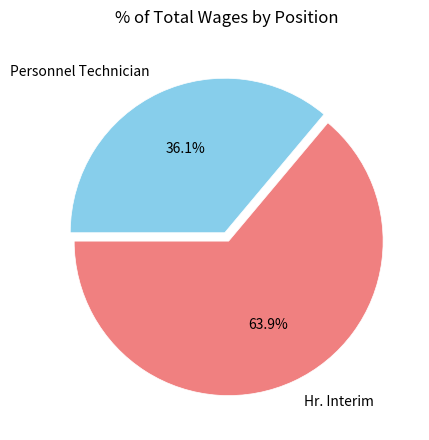

True or false: Hr. Interim accounts for 64% of the total.

True